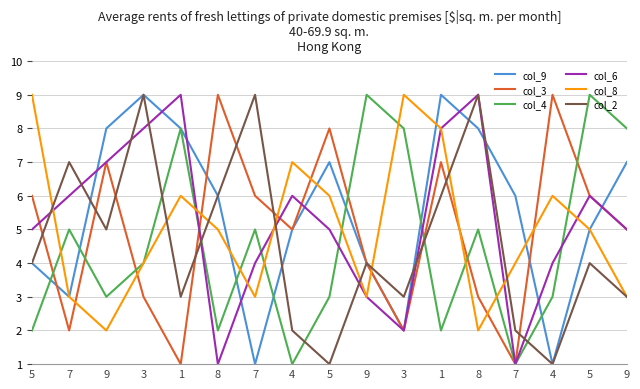

Is it true that col_3 equals 4 at 1?

False